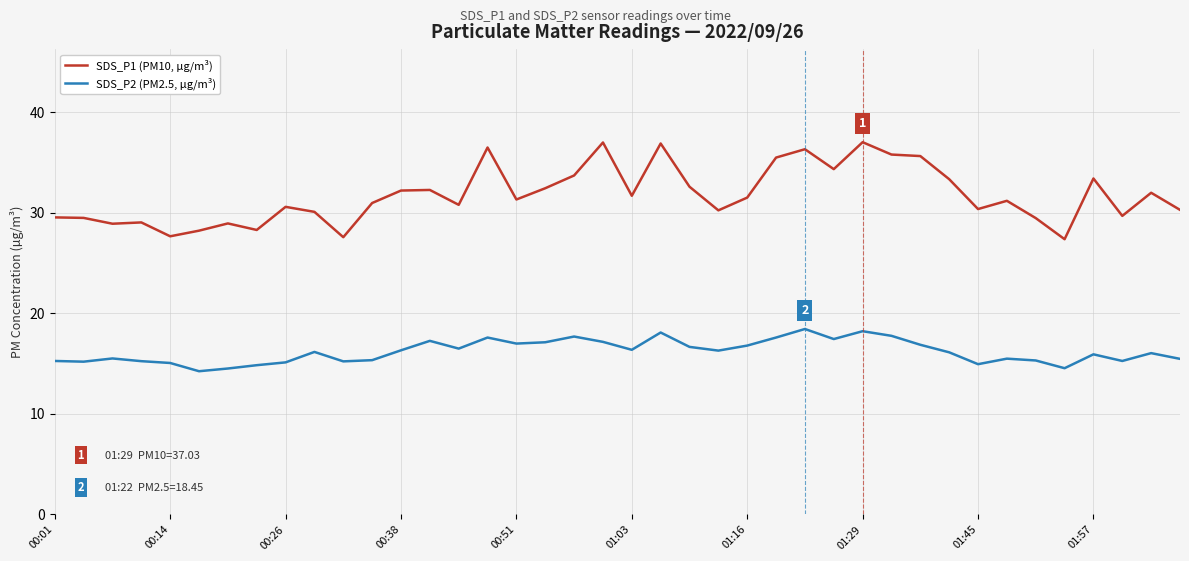

What is the difference between the maximum and minimum values in the SDS_P2 (PM2.5, µg/m³) series?

4.2